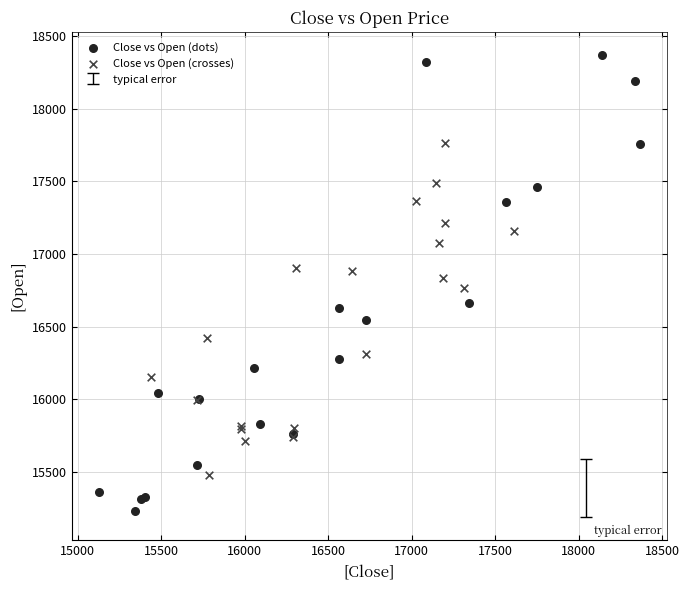

Which series has the largest Y range (max minus min)?

Close vs Open (dots)